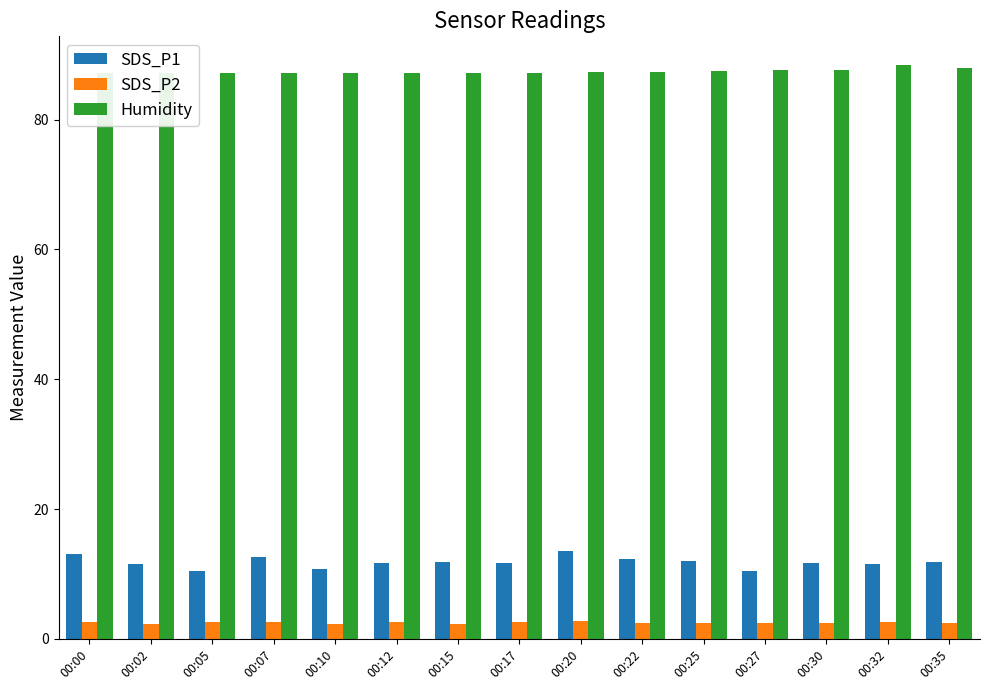

Is the value of SDS_P1 at 00:20 greater than the value of SDS_P2 at 00:25?

Yes